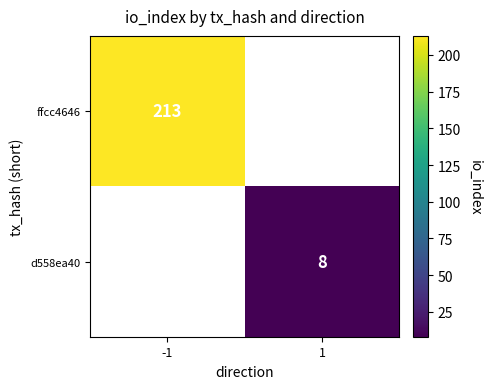

The value of ffcc4646 at -1 is 213. True or false?

True